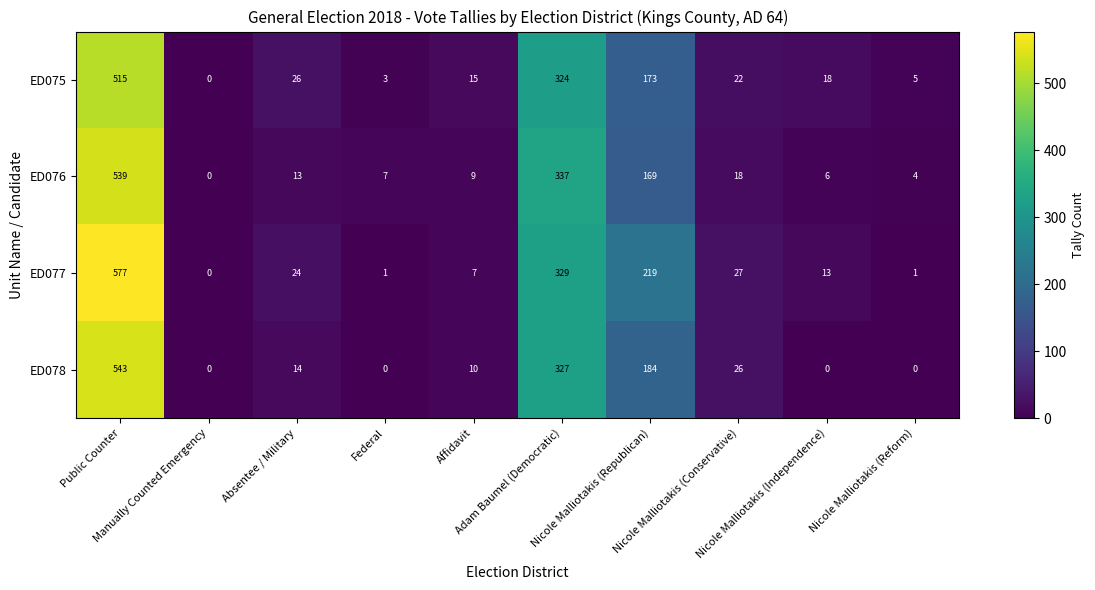

At how many categories does at least one series exceed 24?

5